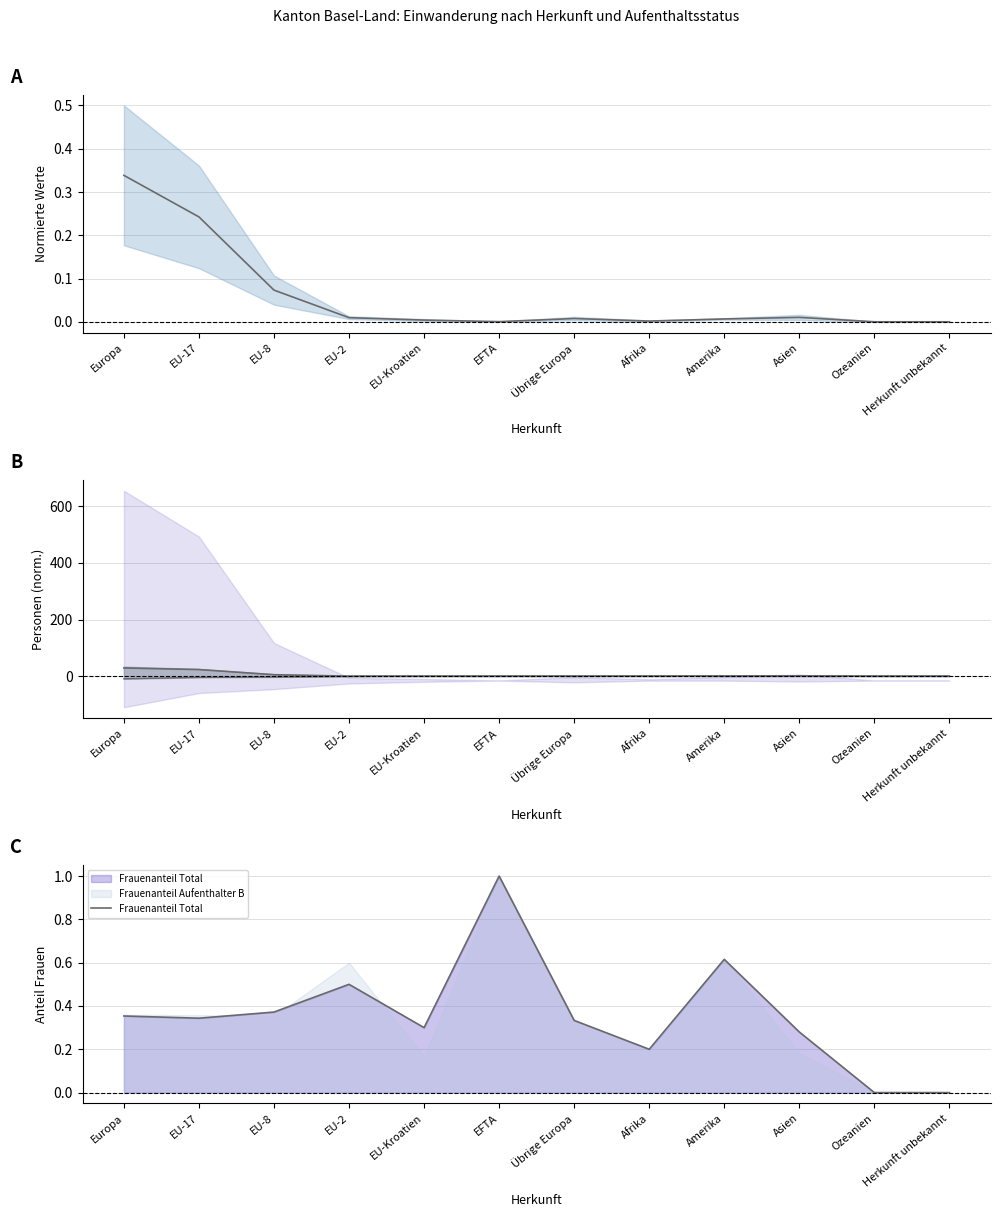

How many positive values does the Mittelwert series have?

11